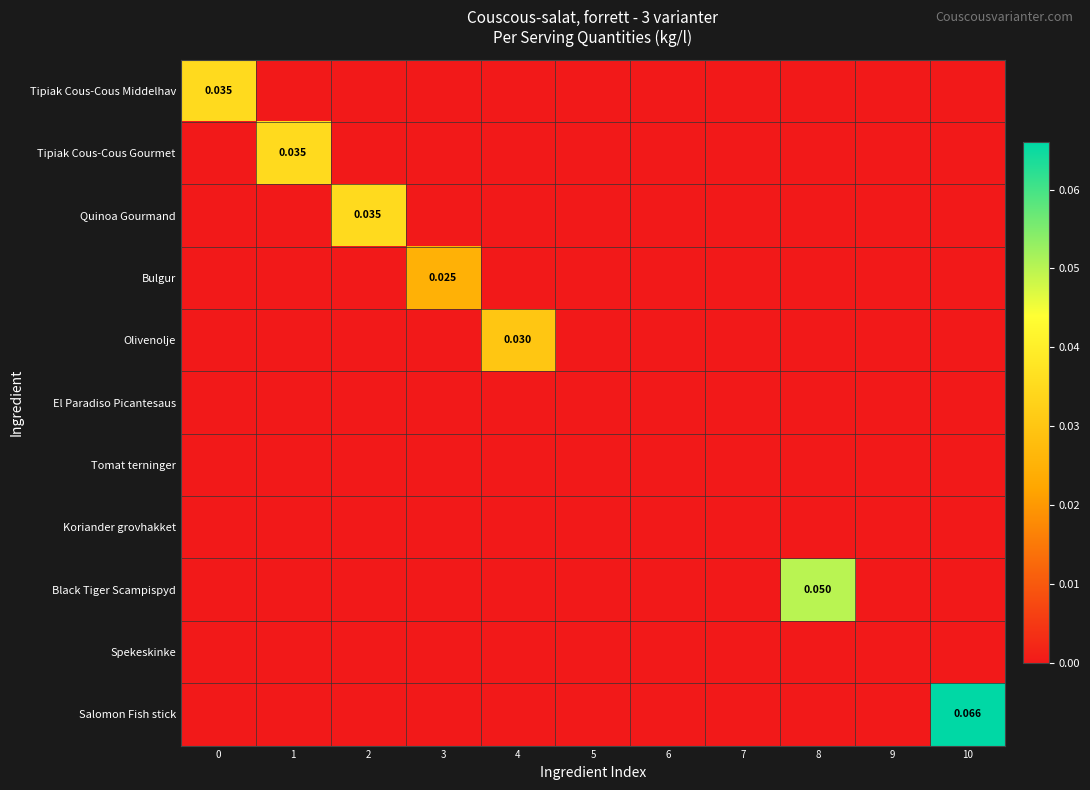

Which series has the widest spread of values?

row_10